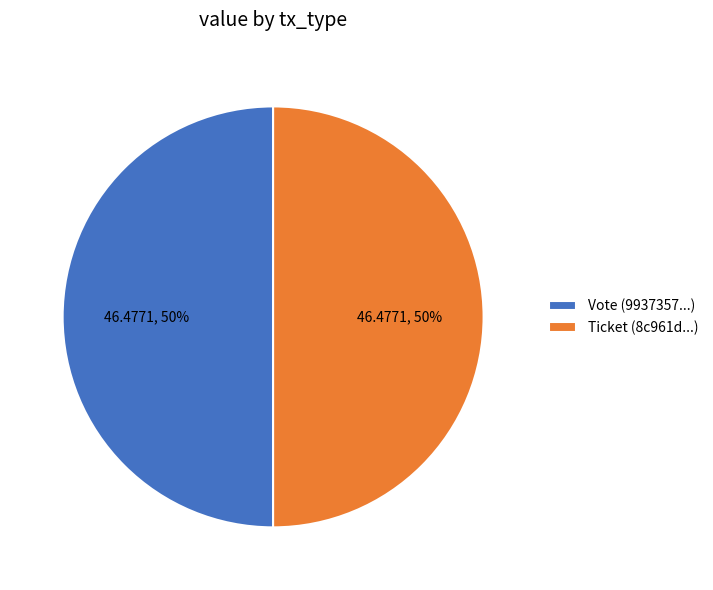

Count the number of slices in the pie.

2